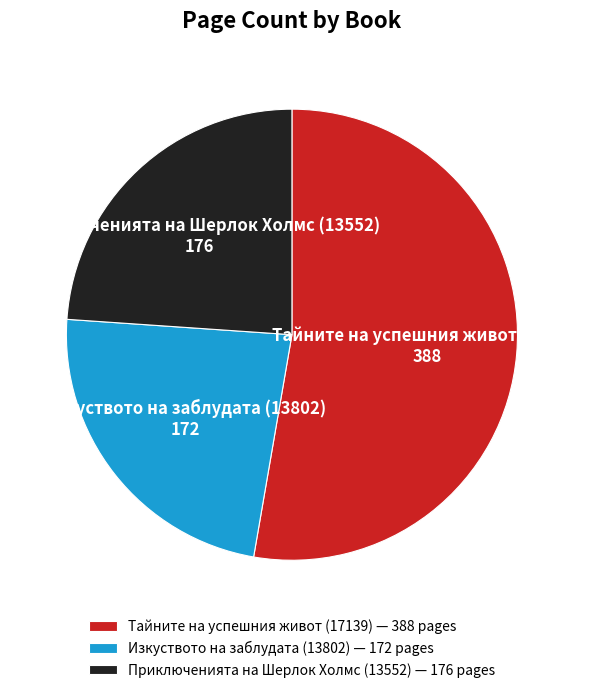

True or false: Тайните на успешния живот (17139) accounts for 42% of the total.

False